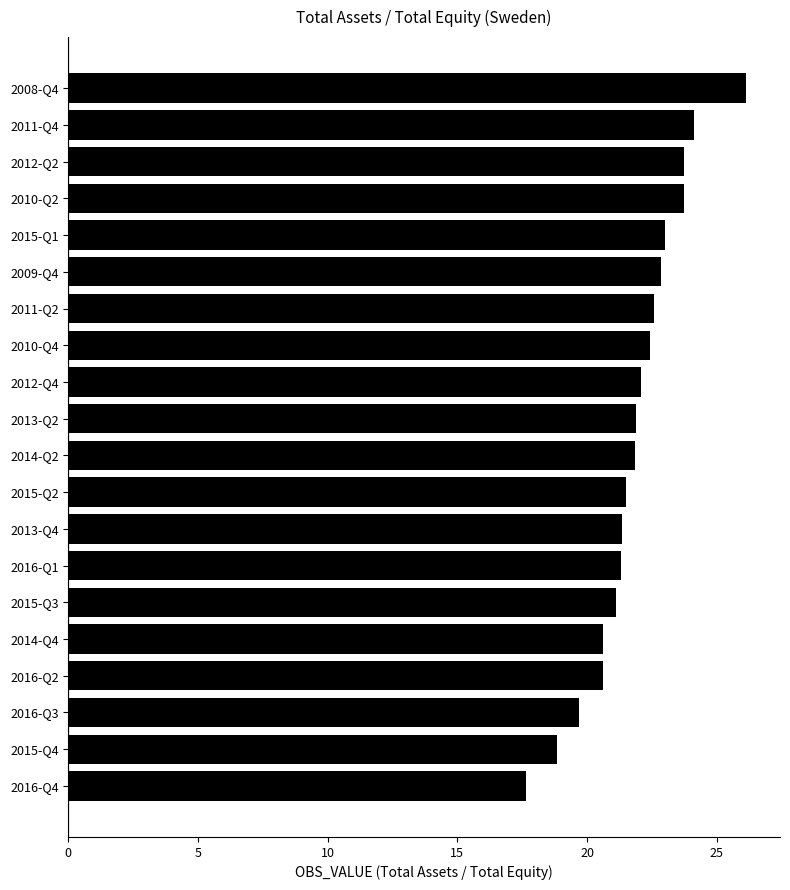

What is the minimum value shown in the chart?

17.6